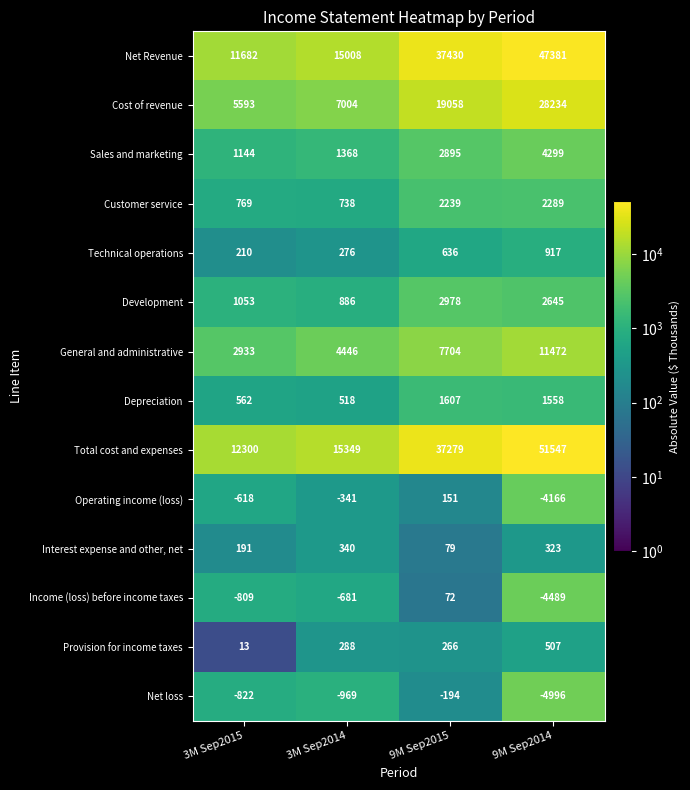

How many data points in Customer service are less than 2239?

2